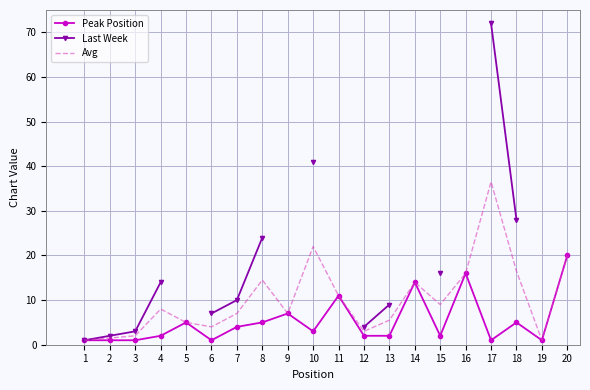

What is the lowest value of the Avg series?

1.0